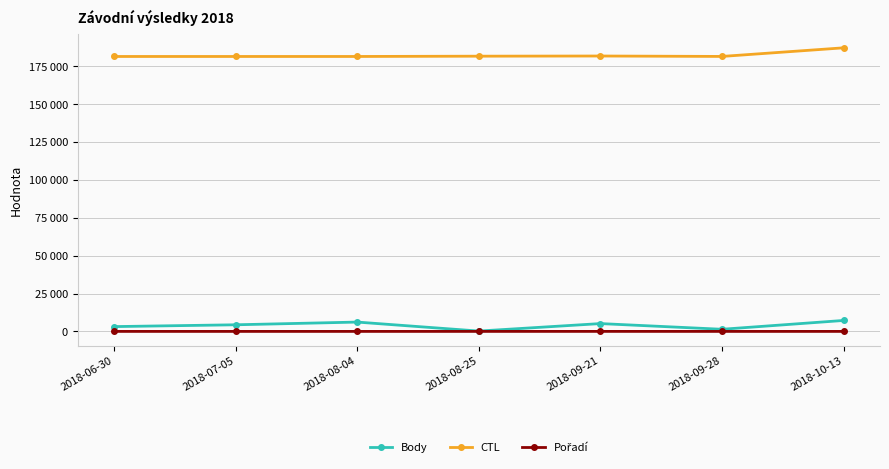

Is this an area chart (filled region under the line)?

No